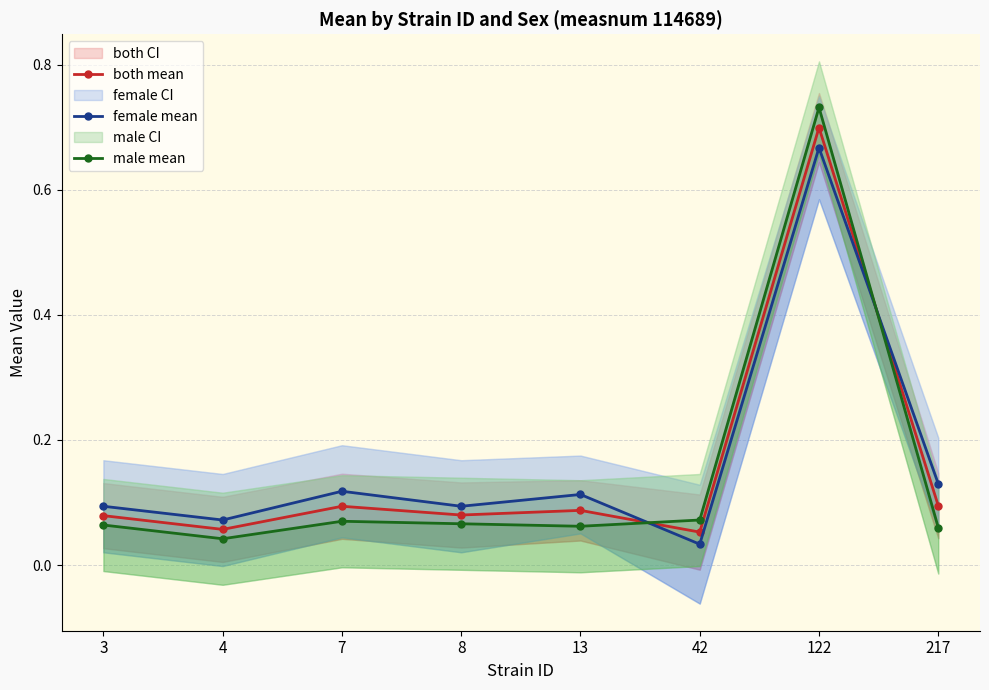

Where is the first local maximum for male mean?

7